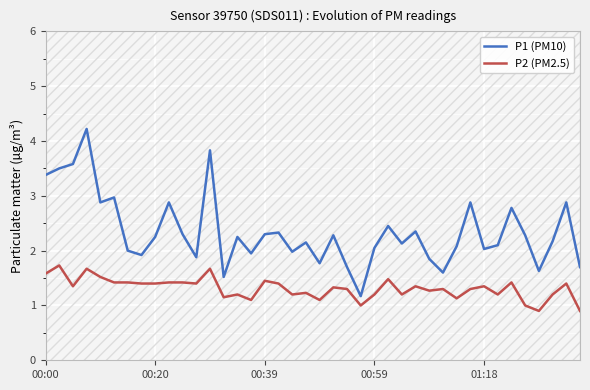

True or false: P2 (PM2.5) and P1 (PM10) intersect in this chart.

False